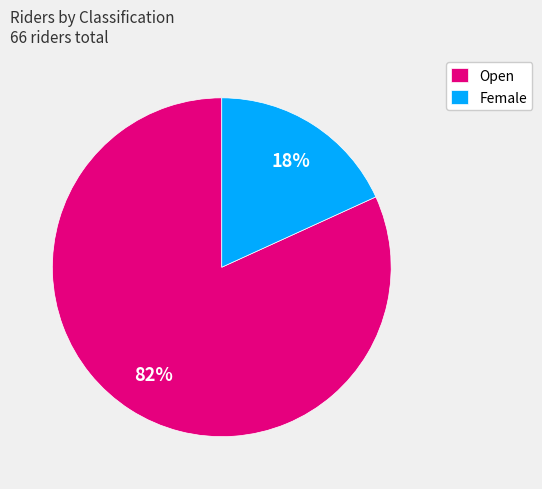

Which category has the biggest portion of the pie?

Open